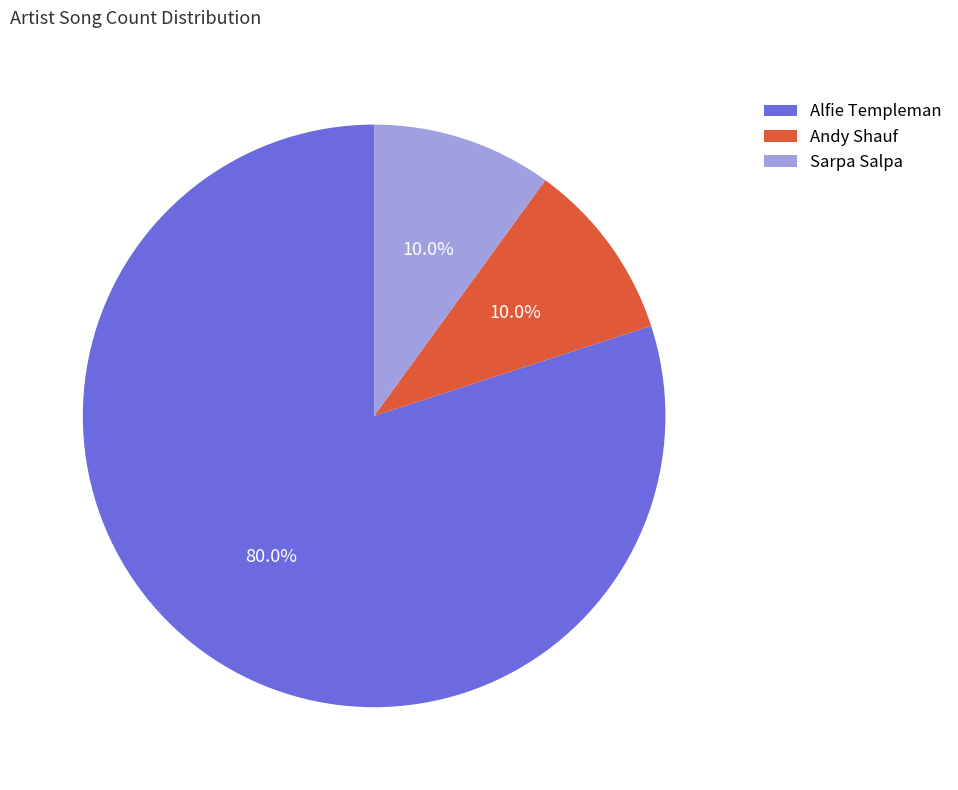

Does any single category account for the majority?

Yes